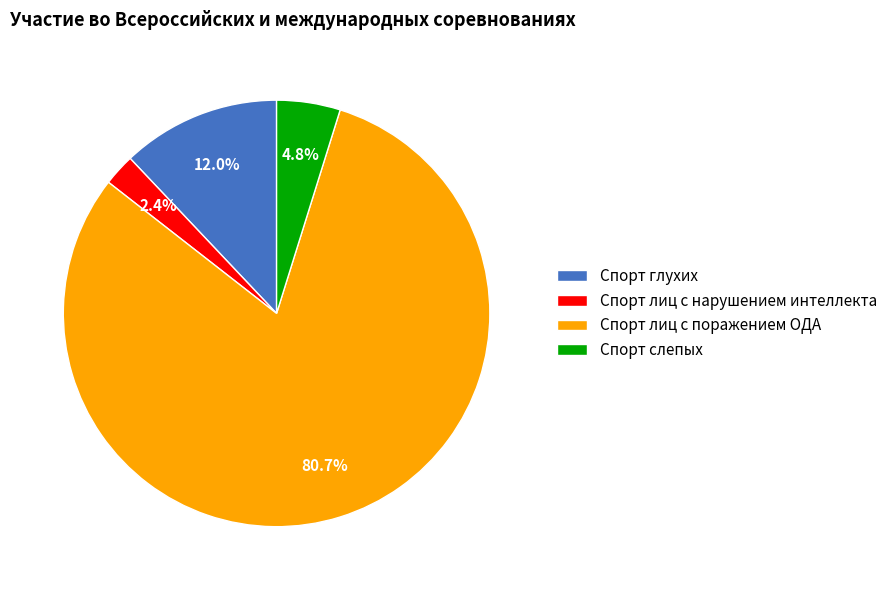

Which has a higher value, Спорт лиц с нарушением интеллекта or Спорт глухих?

Спорт глухих